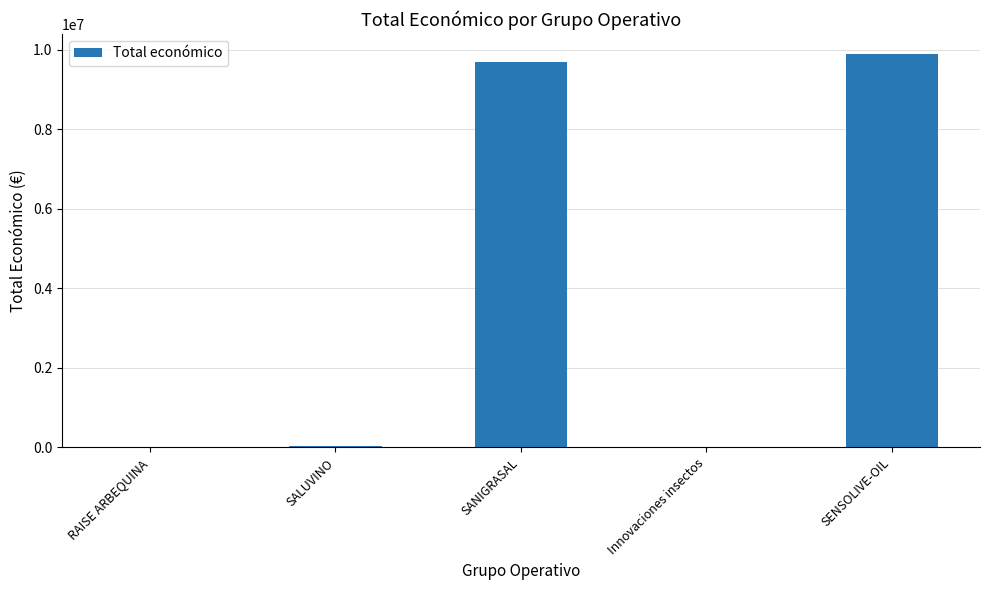

The value at SANIGRASAL is 9695285. True or false?

True